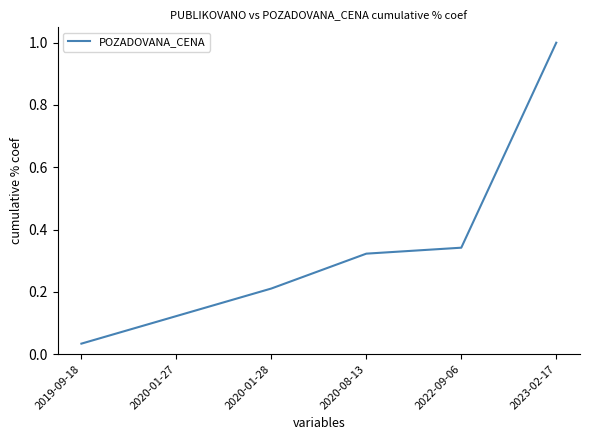

Rank the categories by value from lowest to highest.

2019-09-18, 2020-01-27, 2020-01-28, 2020-08-13, 2022-09-06, 2023-02-17